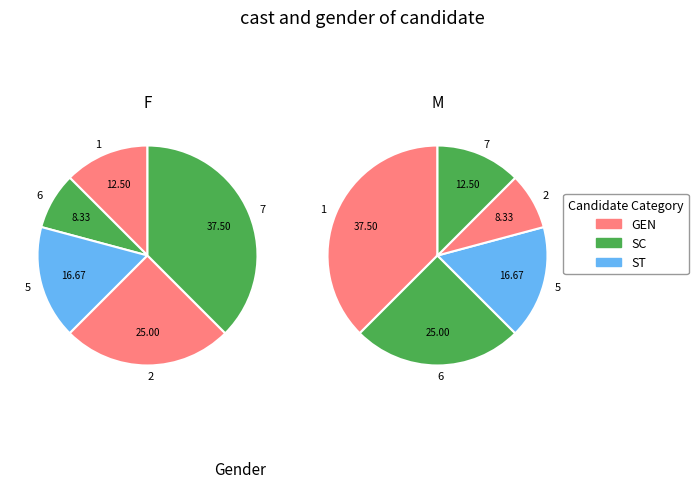

Is there a majority slice in this chart?

No